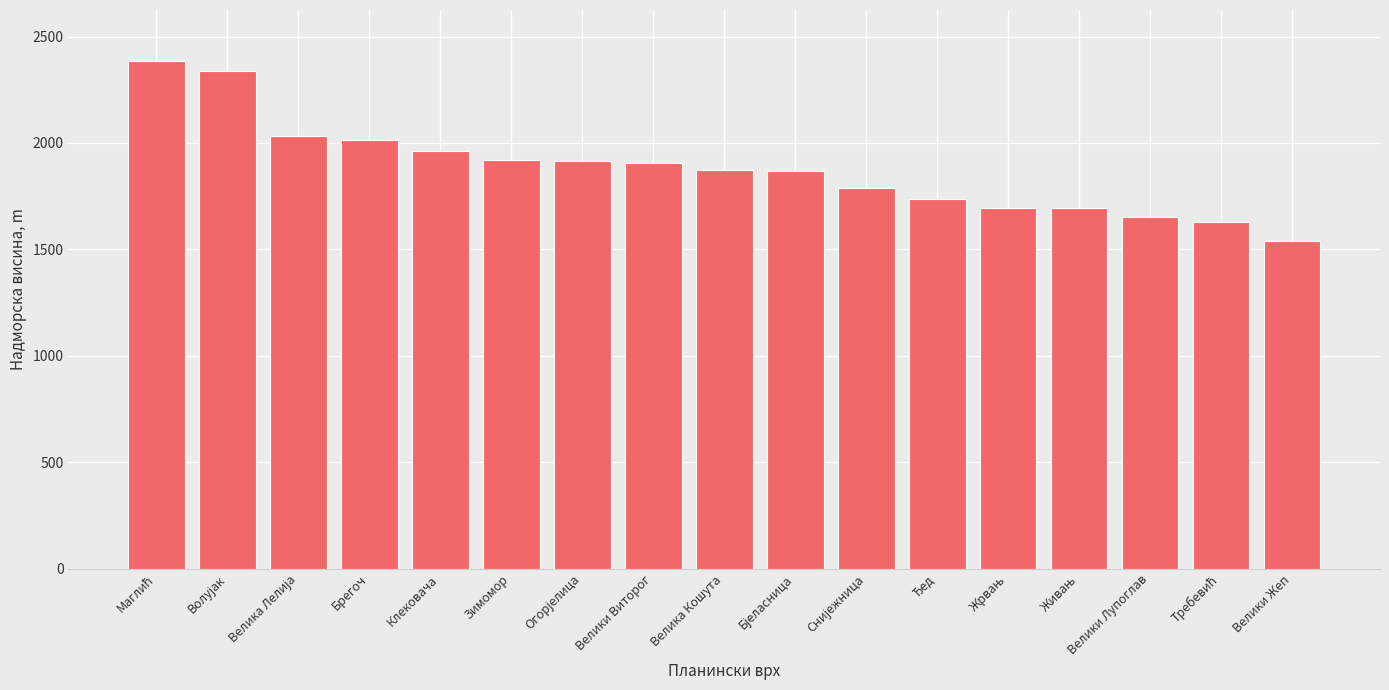

What is the value of the 10th bar from the left?

1867